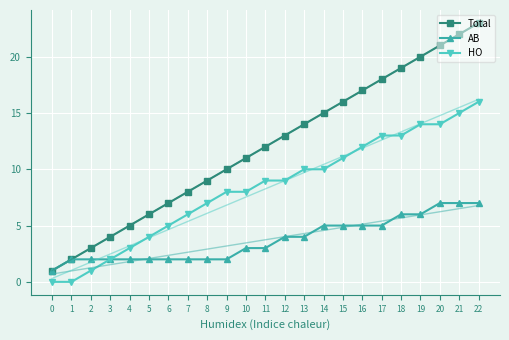

How many data points in HO are above 9?

10